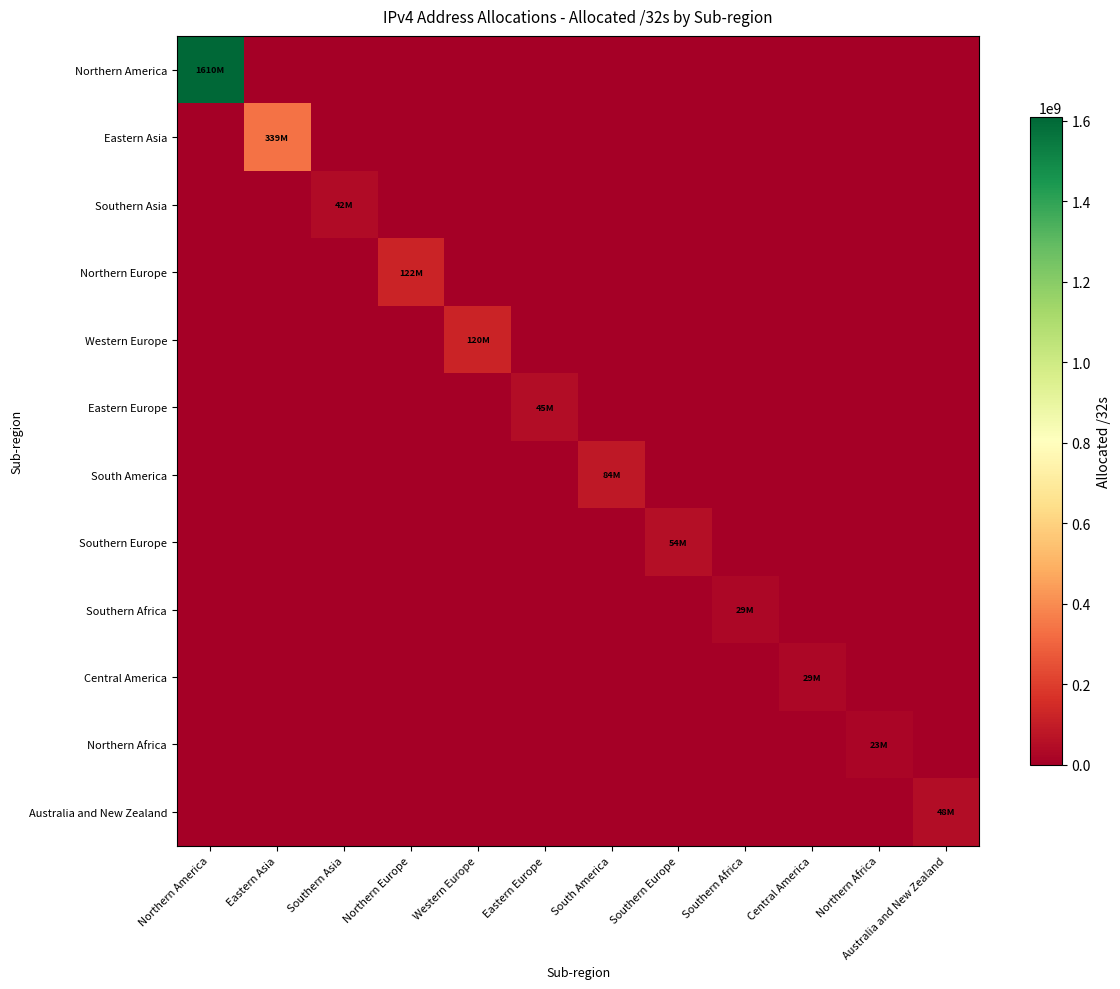

Which series has the largest total across all categories?

Northern America